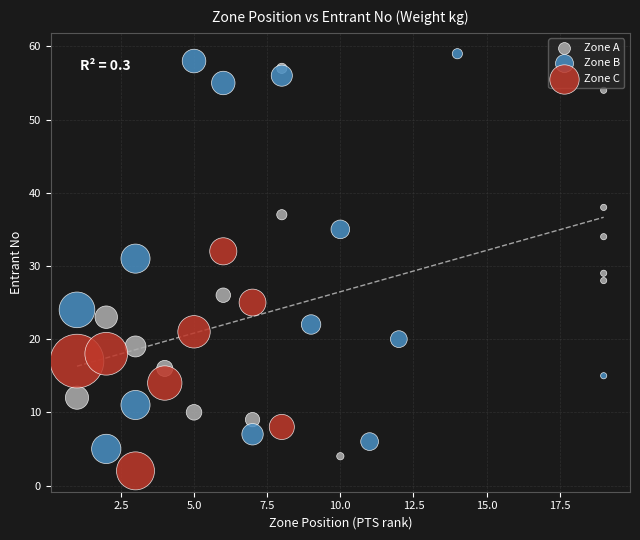

What are all the series names shown in the legend?

Zone A, Zone B, Zone C